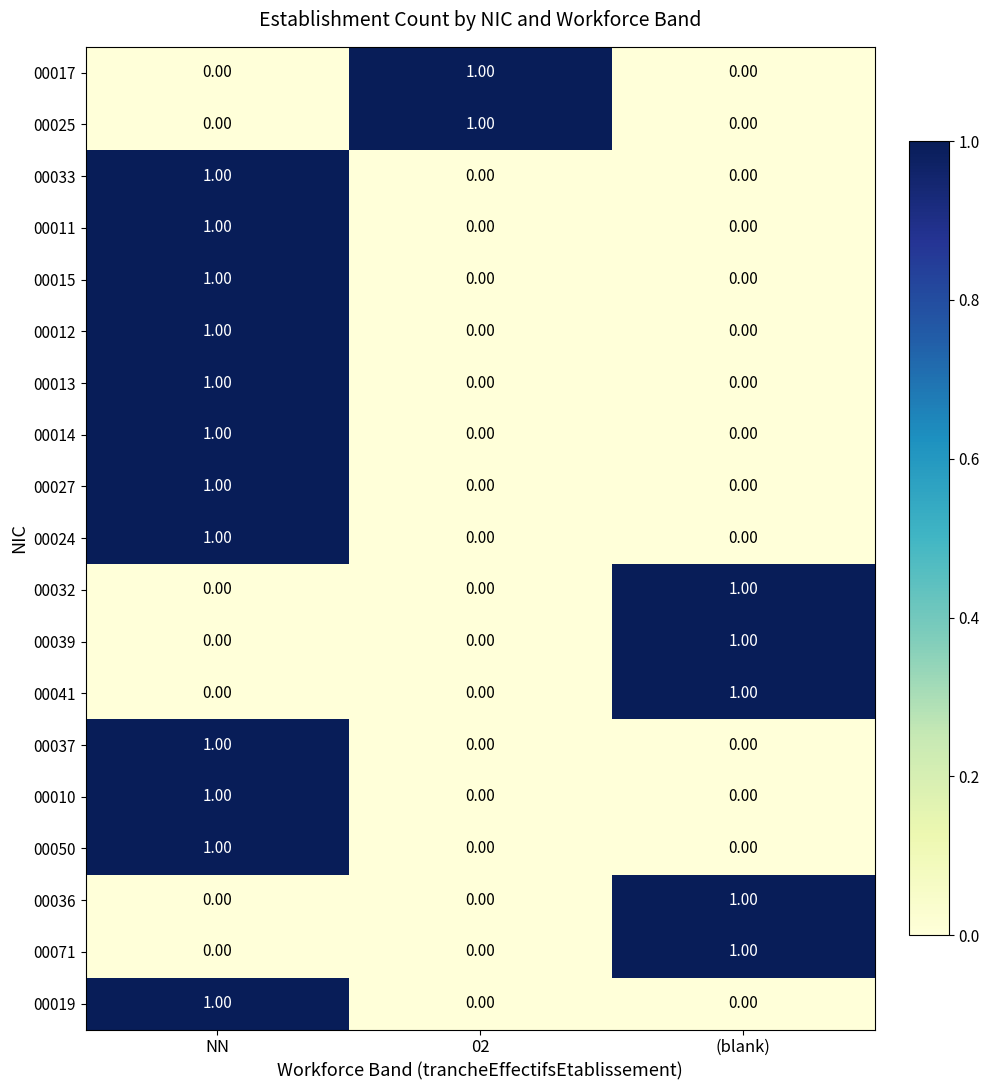

What is the total value across all series at NN?

12